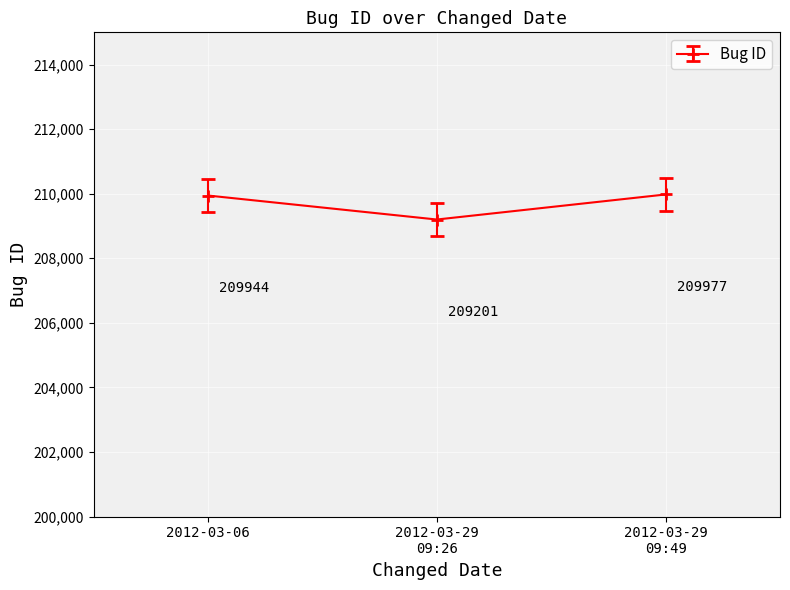

What position from the left is 2012-03-06?

1